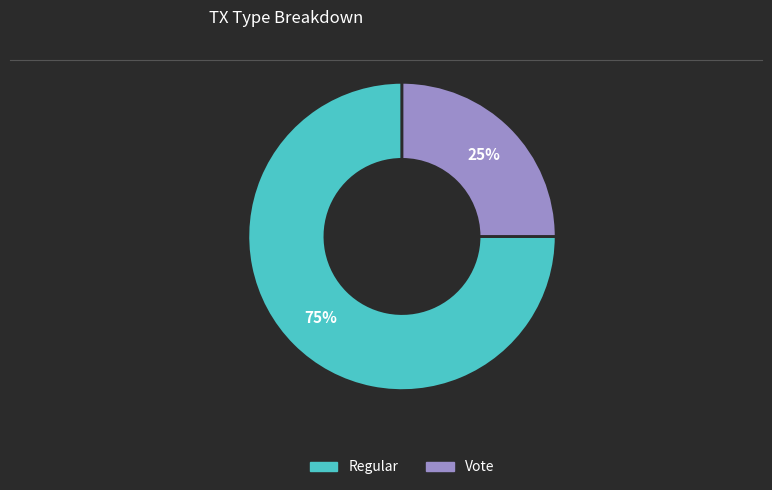

Approximately how many times larger is the value at Vote compared to Regular?

0.3